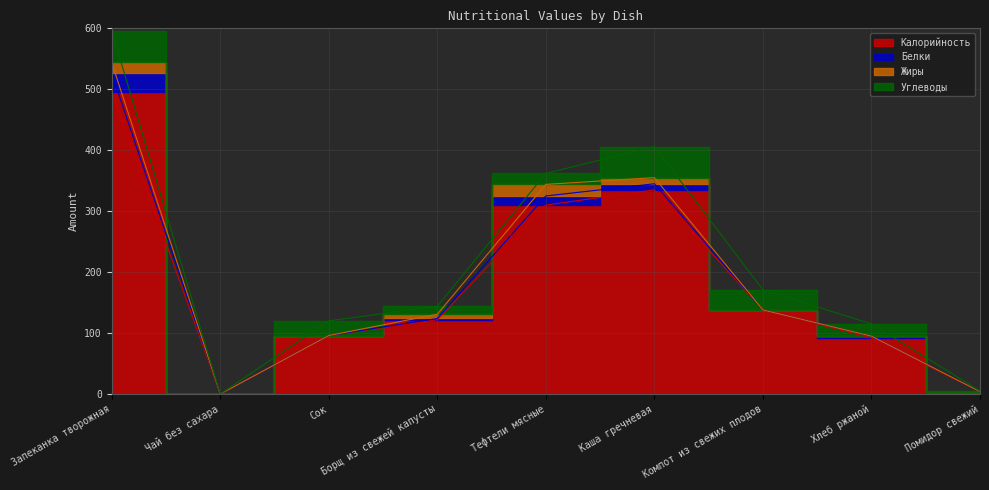

List the series in order of their peak value, lowest first.

Жиры, Белки, Углеводы, Калорийность